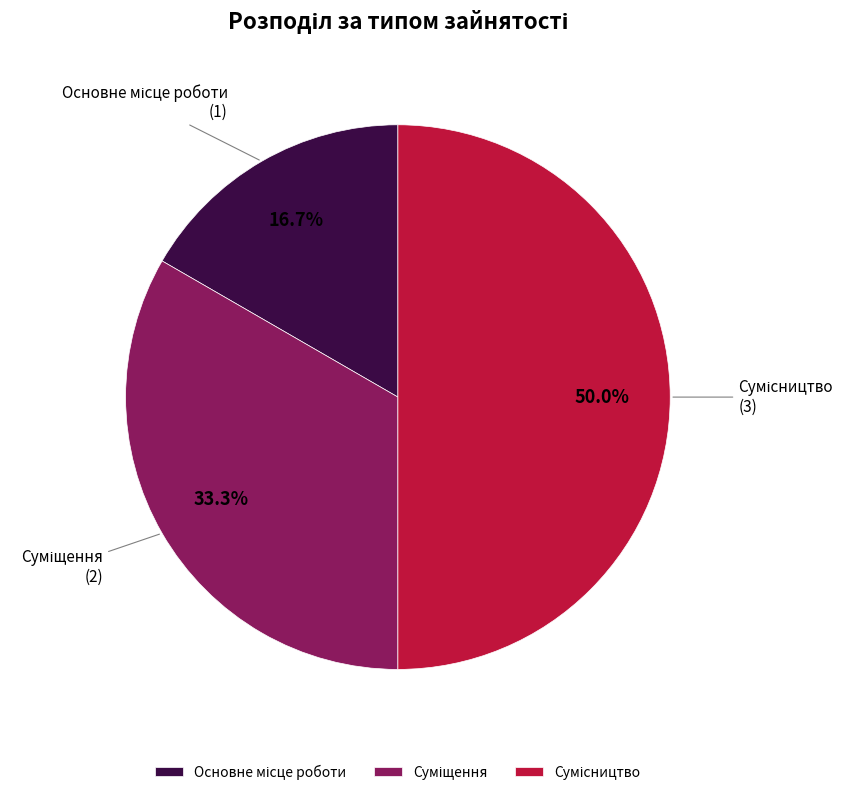

What percentage is NOT represented by Основне місце роботи?

83.3%